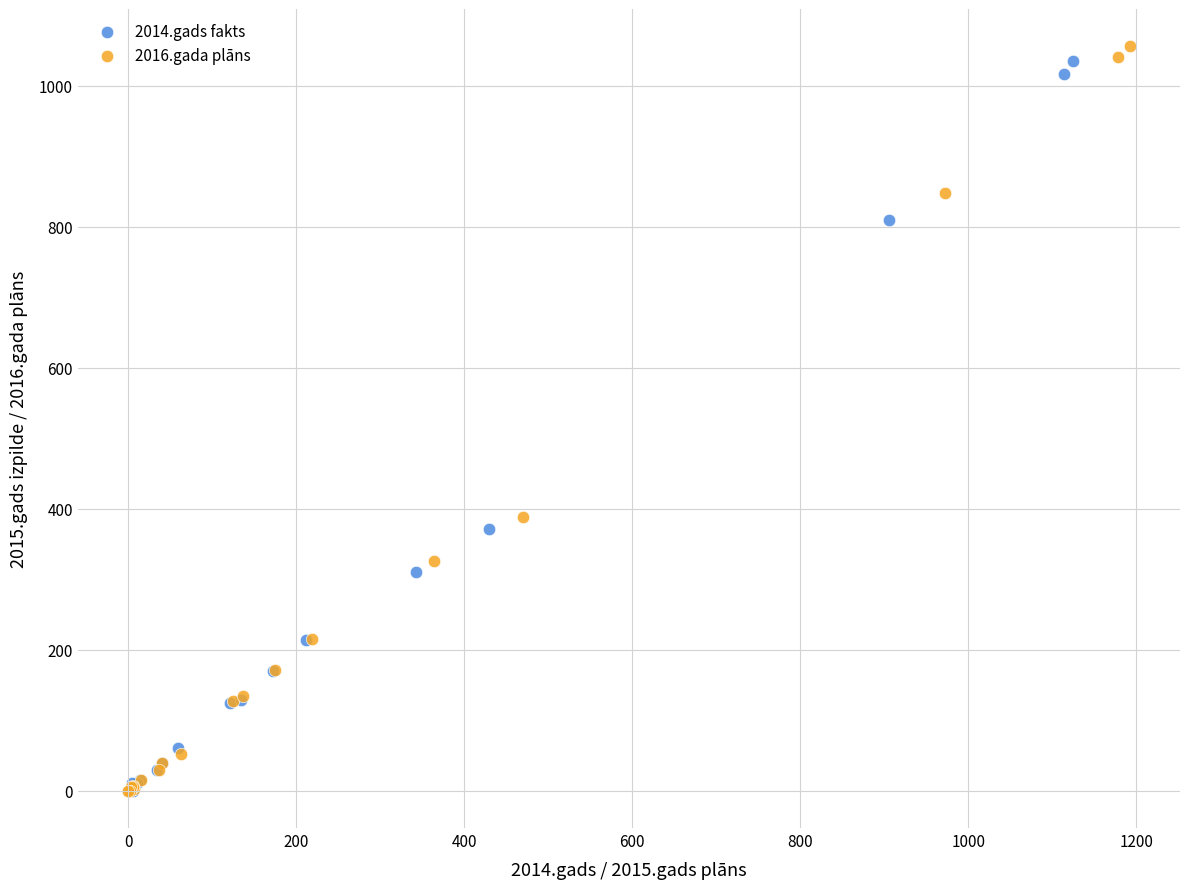

Which series has the largest Y range (max minus min)?

2016.gada plāns